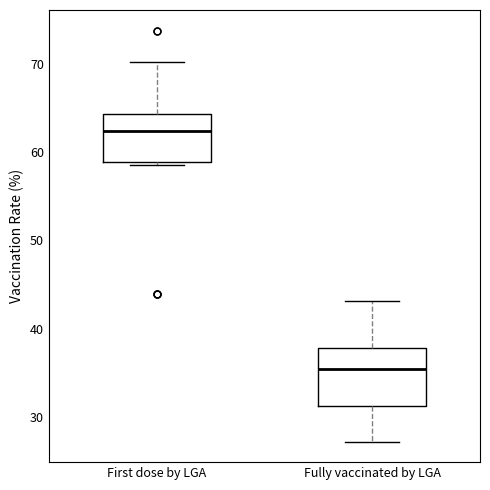

Comparing the boxes themselves (not the whiskers), which one is the tallest?

Fully vaccinated by LGA